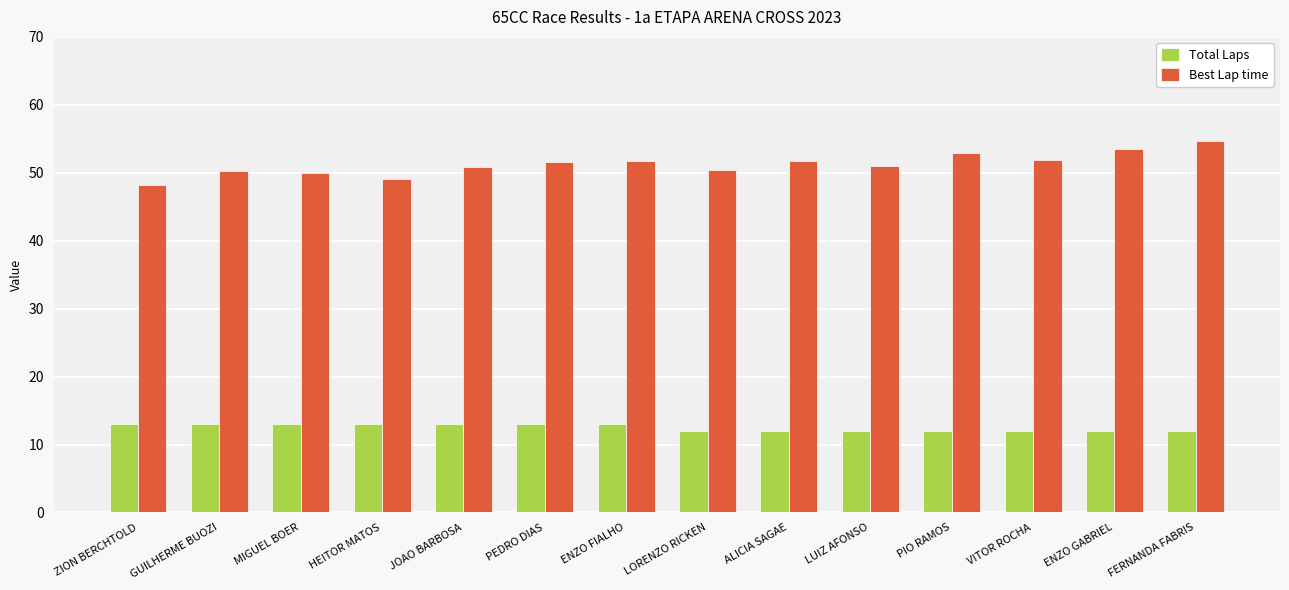

What is the difference between the maximum and minimum values in the Total Laps series?

1.0